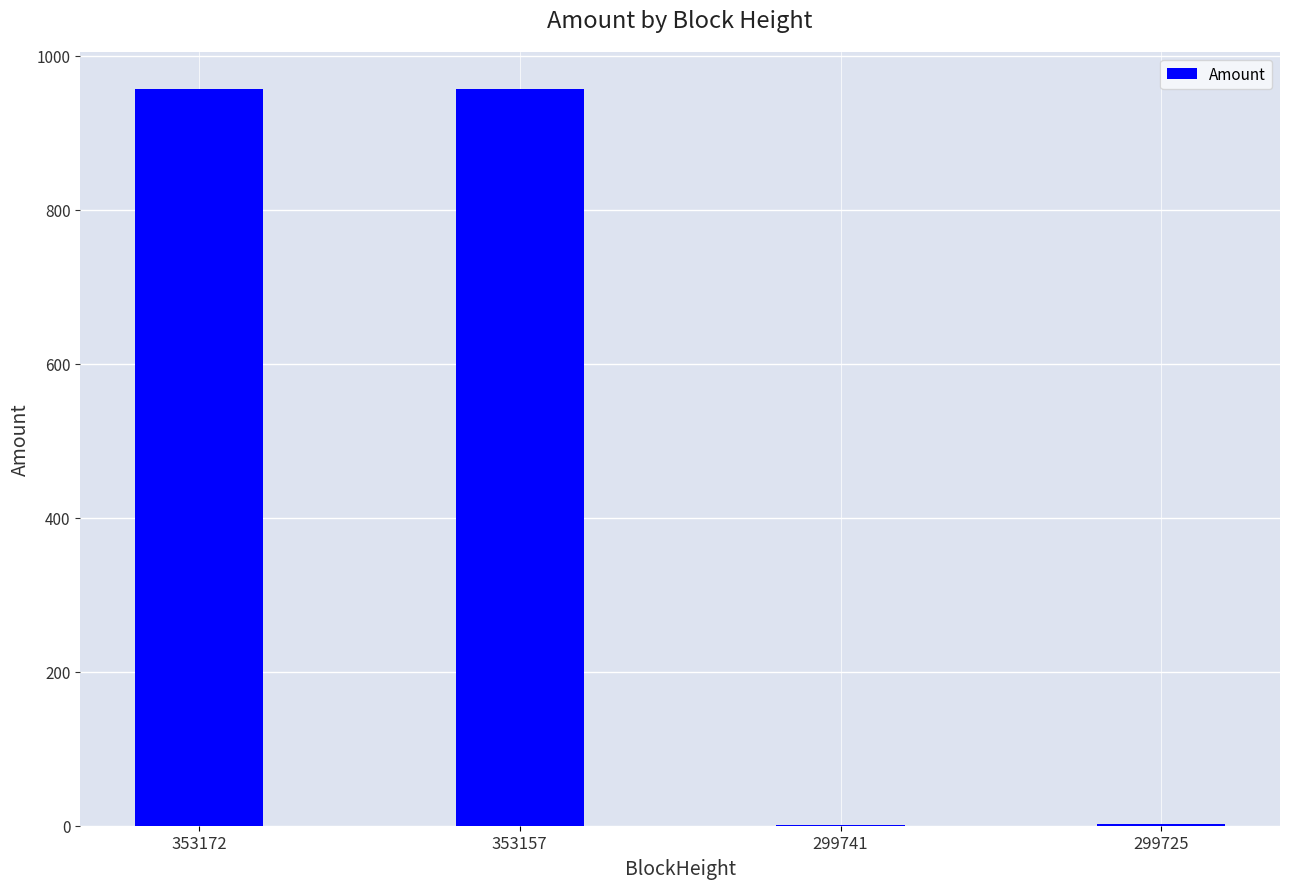

Where is the data nearest to the value 478?

299725